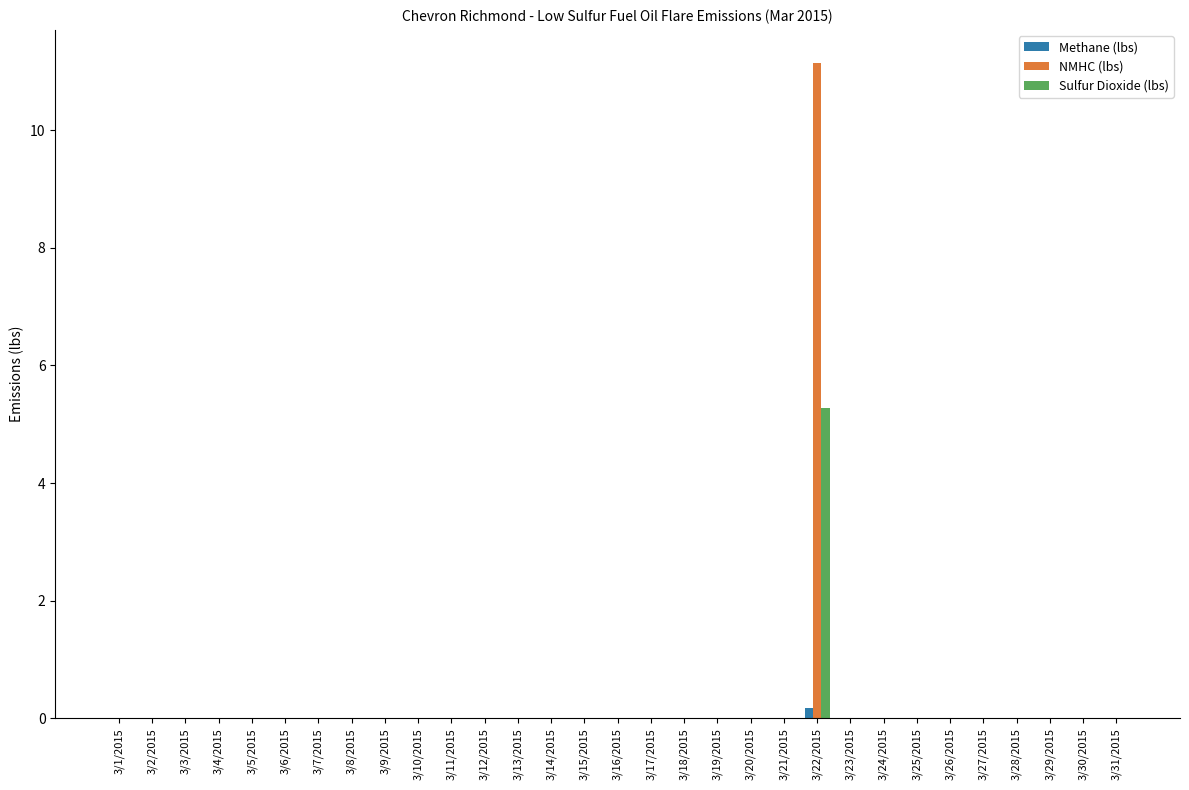

What are all the series names shown in the legend?

Methane (lbs), NMHC (lbs), Sulfur Dioxide (lbs)